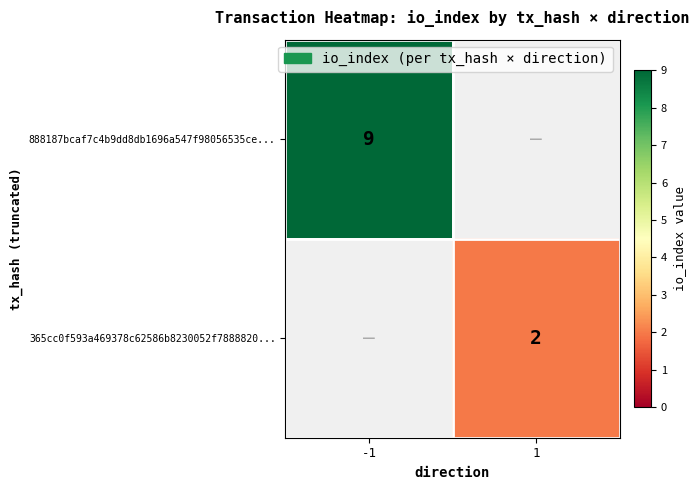

The value of 888187bcaf7c4b9dd8db1696a547f98056535ce... at -1 is 9. True or false?

True